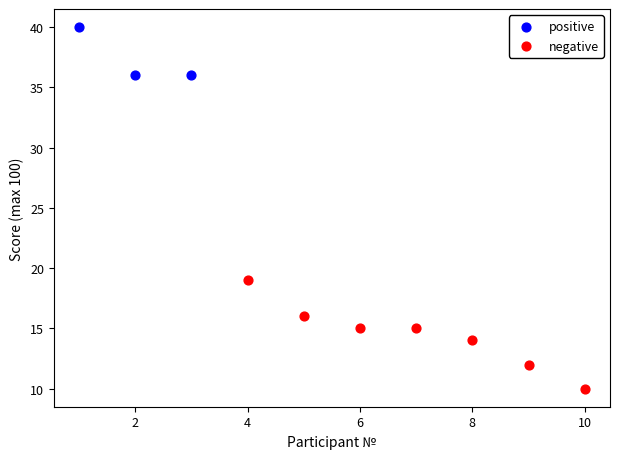

Which series reaches the minimum Y coordinate?

negative